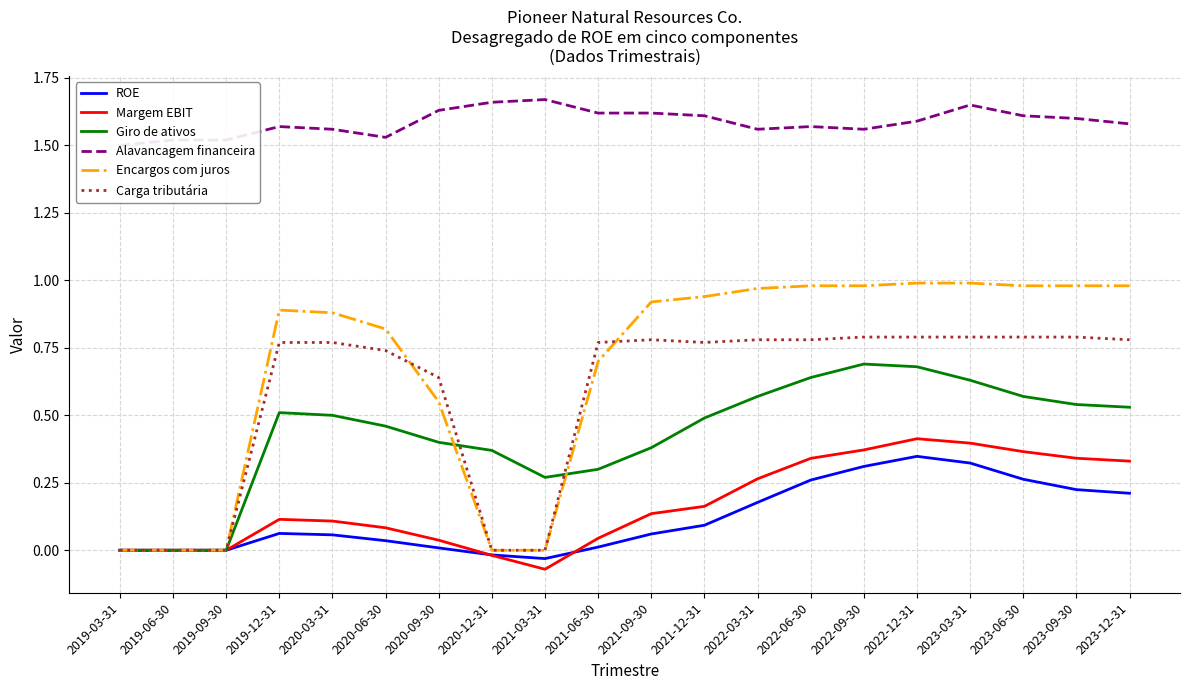

Reading left to right, transcribe all the data shown in this chart.

ROE: 2019-03-31=0.0	2019-06-30=0.0	2019-09-30=0.0	2019-12-31=0.1	2020-03-31=0.1	2020-06-30=0.0	2020-09-30=0.0	2020-12-31=-0.0	2021-03-31=-0.0	2021-06-30=0.0	2021-09-30=0.1	2021-12-31=0.1	2022-03-31=0.2	2022-06-30=0.3	2022-09-30=0.3	2022-12-31=0.3	2023-03-31=0.3	2023-06-30=0.3	2023-09-30=0.2	2023-12-31=0.2
Margem EBIT: 2019-03-31=0.0	2019-06-30=0.0	2019-09-30=0.0	2019-12-31=0.1	2020-03-31=0.1	2020-06-30=0.1	2020-09-30=0.0	2020-12-31=-0.0	2021-03-31=-0.1	2021-06-30=0.0	2021-09-30=0.1	2021-12-31=0.2	2022-03-31=0.3	2022-06-30=0.3	2022-09-30=0.4	2022-12-31=0.4	2023-03-31=0.4	2023-06-30=0.4	2023-09-30=0.3	2023-12-31=0.3
Giro de ativos: 2019-03-31=0.0	2019-06-30=0.0	2019-09-30=0.0	2019-12-31=0.5	2020-03-31=0.5	2020-06-30=0.5	2020-09-30=0.4	2020-12-31=0.4	2021-03-31=0.3	2021-06-30=0.3	2021-09-30=0.4	2021-12-31=0.5	2022-03-31=0.6	2022-06-30=0.6	2022-09-30=0.7	2022-12-31=0.7	2023-03-31=0.6	2023-06-30=0.6	2023-09-30=0.5	2023-12-31=0.5
Alavancagem financeira: 2019-03-31=1.5	2019-06-30=1.5	2019-09-30=1.5	2019-12-31=1.6	2020-03-31=1.6	2020-06-30=1.5	2020-09-30=1.6	2020-12-31=1.7	2021-03-31=1.7	2021-06-30=1.6	2021-09-30=1.6	2021-12-31=1.6	2022-03-31=1.6	2022-06-30=1.6	2022-09-30=1.6	2022-12-31=1.6	2023-03-31=1.6	2023-06-30=1.6	2023-09-30=1.6	2023-12-31=1.6
Encargos com juros: 2019-03-31=0.0	2019-06-30=0.0	2019-09-30=0.0	2019-12-31=0.9	2020-03-31=0.9	2020-06-30=0.8	2020-09-30=0.6	2020-12-31=0.0	2021-03-31=0.0	2021-06-30=0.7	2021-09-30=0.9	2021-12-31=0.9	2022-03-31=1.0	2022-06-30=1.0	2022-09-30=1.0	2022-12-31=1.0	2023-03-31=1.0	2023-06-30=1.0	2023-09-30=1.0	2023-12-31=1.0
Carga tributária: 2019-03-31=0.0	2019-06-30=0.0	2019-09-30=0.0	2019-12-31=0.8	2020-03-31=0.8	2020-06-30=0.7	2020-09-30=0.6	2020-12-31=0.0	2021-03-31=0.0	2021-06-30=0.8	2021-09-30=0.8	2021-12-31=0.8	2022-03-31=0.8	2022-06-30=0.8	2022-09-30=0.8	2022-12-31=0.8	2023-03-31=0.8	2023-06-30=0.8	2023-09-30=0.8	2023-12-31=0.8